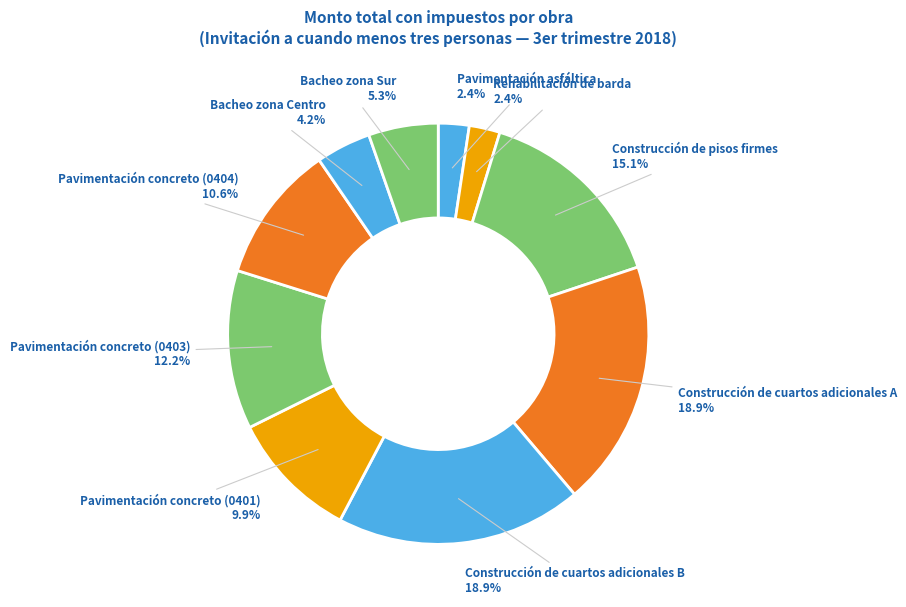

How many slices are in this pie chart?

10